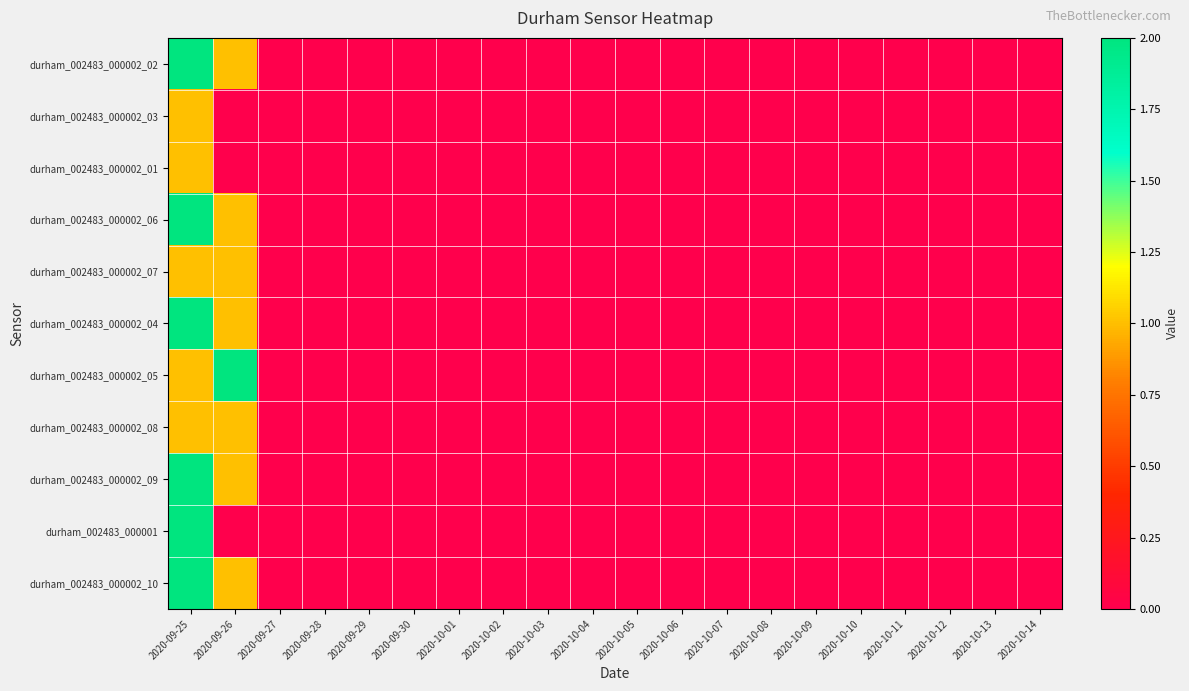

Reading left to right, what are all the values shown in this chart?

durham_002483_000002_02: 2020-09-25=2	2020-09-26=1	2020-09-27=0	2020-09-28=0	2020-09-29=0	2020-09-30=0	2020-10-01=0	2020-10-02=0	2020-10-03=0	2020-10-04=0	2020-10-05=0	2020-10-06=0	2020-10-07=0	2020-10-08=0	2020-10-09=0	2020-10-10=0	2020-10-11=0	2020-10-12=0	2020-10-13=0	2020-10-14=0
durham_002483_000002_03: 2020-09-25=1	2020-09-26=0	2020-09-27=0	2020-09-28=0	2020-09-29=0	2020-09-30=0	2020-10-01=0	2020-10-02=0	2020-10-03=0	2020-10-04=0	2020-10-05=0	2020-10-06=0	2020-10-07=0	2020-10-08=0	2020-10-09=0	2020-10-10=0	2020-10-11=0	2020-10-12=0	2020-10-13=0	2020-10-14=0
durham_002483_000002_01: 2020-09-25=1	2020-09-26=0	2020-09-27=0	2020-09-28=0	2020-09-29=0	2020-09-30=0	2020-10-01=0	2020-10-02=0	2020-10-03=0	2020-10-04=0	2020-10-05=0	2020-10-06=0	2020-10-07=0	2020-10-08=0	2020-10-09=0	2020-10-10=0	2020-10-11=0	2020-10-12=0	2020-10-13=0	2020-10-14=0
durham_002483_000002_06: 2020-09-25=2	2020-09-26=1	2020-09-27=0	2020-09-28=0	2020-09-29=0	2020-09-30=0	2020-10-01=0	2020-10-02=0	2020-10-03=0	2020-10-04=0	2020-10-05=0	2020-10-06=0	2020-10-07=0	2020-10-08=0	2020-10-09=0	2020-10-10=0	2020-10-11=0	2020-10-12=0	2020-10-13=0	2020-10-14=0
durham_002483_000002_07: 2020-09-25=1	2020-09-26=1	2020-09-27=0	2020-09-28=0	2020-09-29=0	2020-09-30=0	2020-10-01=0	2020-10-02=0	2020-10-03=0	2020-10-04=0	2020-10-05=0	2020-10-06=0	2020-10-07=0	2020-10-08=0	2020-10-09=0	2020-10-10=0	2020-10-11=0	2020-10-12=0	2020-10-13=0	2020-10-14=0
durham_002483_000002_04: 2020-09-25=2	2020-09-26=1	2020-09-27=0	2020-09-28=0	2020-09-29=0	2020-09-30=0	2020-10-01=0	2020-10-02=0	2020-10-03=0	2020-10-04=0	2020-10-05=0	2020-10-06=0	2020-10-07=0	2020-10-08=0	2020-10-09=0	2020-10-10=0	2020-10-11=0	2020-10-12=0	2020-10-13=0	2020-10-14=0
durham_002483_000002_05: 2020-09-25=1	2020-09-26=2	2020-09-27=0	2020-09-28=0	2020-09-29=0	2020-09-30=0	2020-10-01=0	2020-10-02=0	2020-10-03=0	2020-10-04=0	2020-10-05=0	2020-10-06=0	2020-10-07=0	2020-10-08=0	2020-10-09=0	2020-10-10=0	2020-10-11=0	2020-10-12=0	2020-10-13=0	2020-10-14=0
durham_002483_000002_08: 2020-09-25=1	2020-09-26=1	2020-09-27=0	2020-09-28=0	2020-09-29=0	2020-09-30=0	2020-10-01=0	2020-10-02=0	2020-10-03=0	2020-10-04=0	2020-10-05=0	2020-10-06=0	2020-10-07=0	2020-10-08=0	2020-10-09=0	2020-10-10=0	2020-10-11=0	2020-10-12=0	2020-10-13=0	2020-10-14=0
durham_002483_000002_09: 2020-09-25=2	2020-09-26=1	2020-09-27=0	2020-09-28=0	2020-09-29=0	2020-09-30=0	2020-10-01=0	2020-10-02=0	2020-10-03=0	2020-10-04=0	2020-10-05=0	2020-10-06=0	2020-10-07=0	2020-10-08=0	2020-10-09=0	2020-10-10=0	2020-10-11=0	2020-10-12=0	2020-10-13=0	2020-10-14=0
durham_002483_000001: 2020-09-25=2	2020-09-26=0	2020-09-27=0	2020-09-28=0	2020-09-29=0	2020-09-30=0	2020-10-01=0	2020-10-02=0	2020-10-03=0	2020-10-04=0	2020-10-05=0	2020-10-06=0	2020-10-07=0	2020-10-08=0	2020-10-09=0	2020-10-10=0	2020-10-11=0	2020-10-12=0	2020-10-13=0	2020-10-14=0
durham_002483_000002_10: 2020-09-25=2	2020-09-26=1	2020-09-27=0	2020-09-28=0	2020-09-29=0	2020-09-30=0	2020-10-01=0	2020-10-02=0	2020-10-03=0	2020-10-04=0	2020-10-05=0	2020-10-06=0	2020-10-07=0	2020-10-08=0	2020-10-09=0	2020-10-10=0	2020-10-11=0	2020-10-12=0	2020-10-13=0	2020-10-14=0